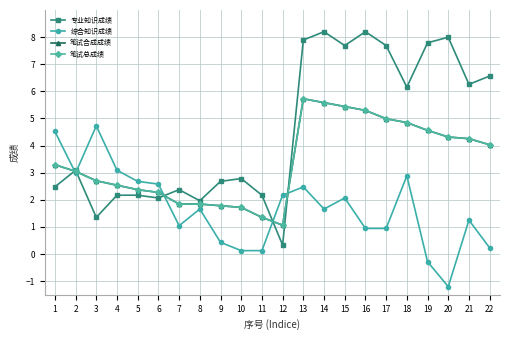

What are all the series names shown in the legend?

专业知识成绩, 综合知识成绩, 笔试合成成绩, 笔试总成绩